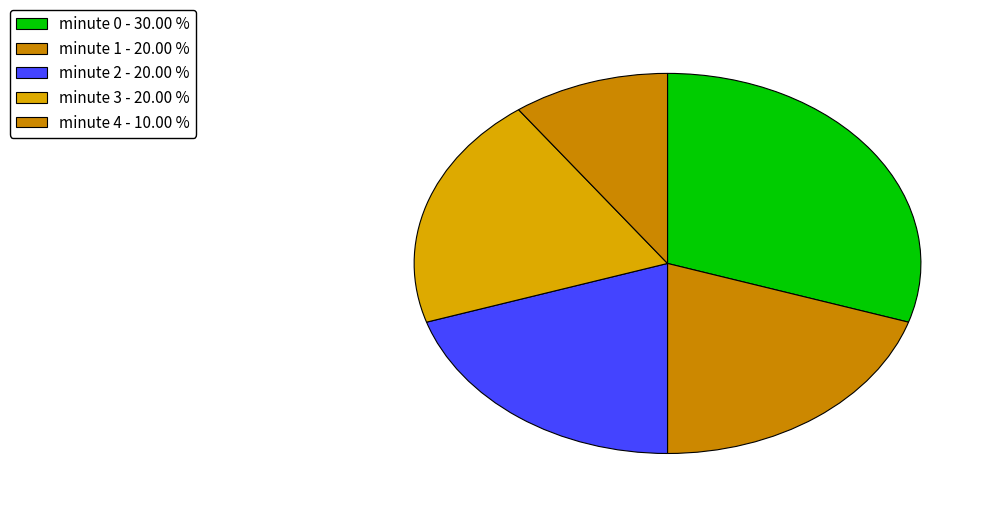

How many segments does this pie chart have?

5